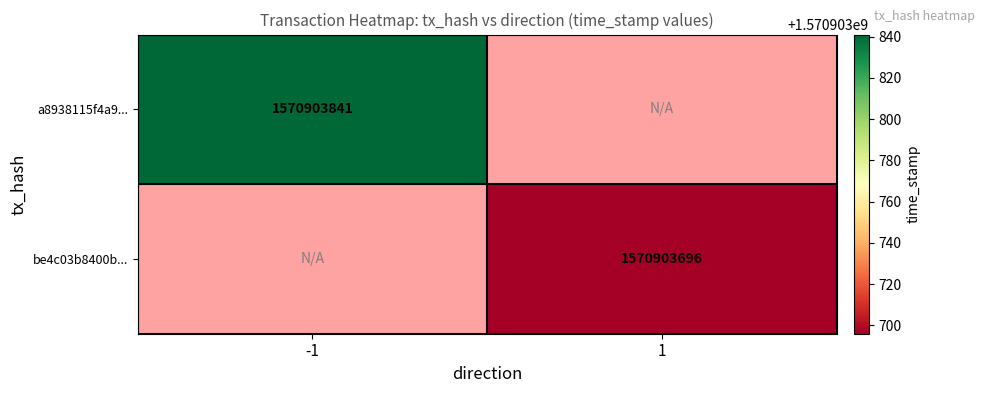

What is the sum of the be4c03b8400b1ecad100aa7fdaa017e3ed6718a values at direction and time_stamp?

1570903697